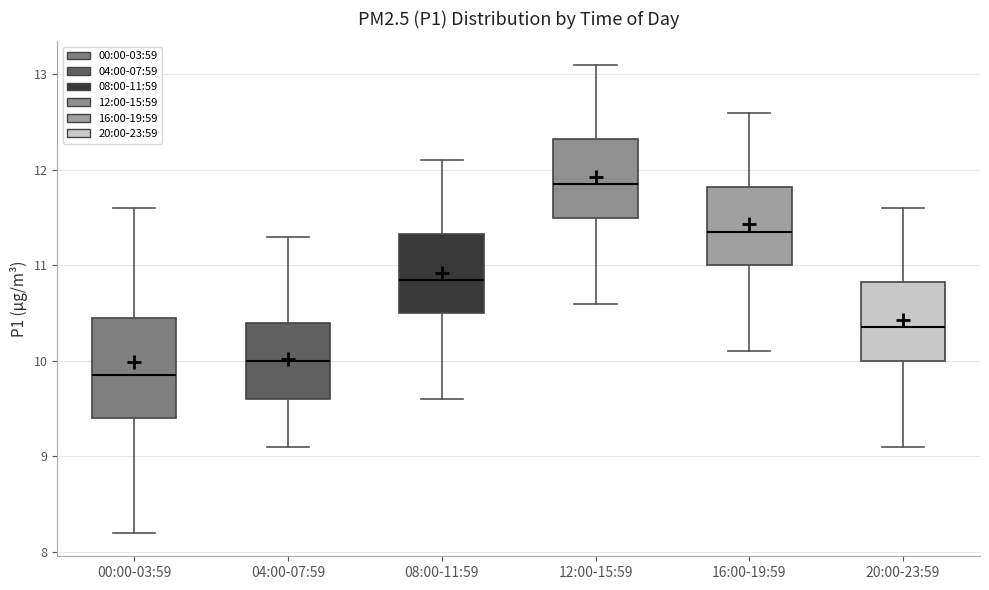

Which box has the lowest median line?

00:00-03:59